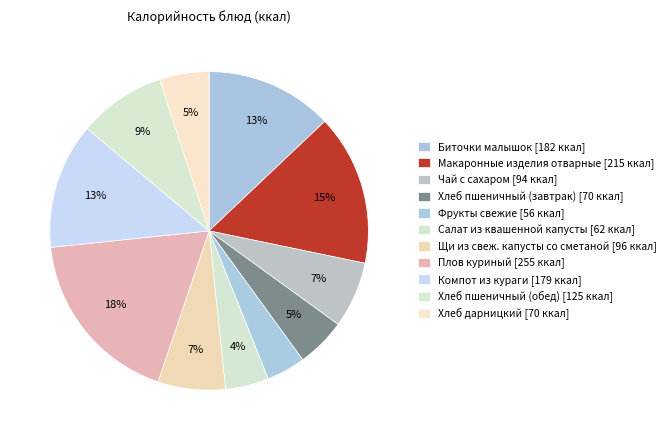

To the nearest percent, what is the average slice percentage?

9%